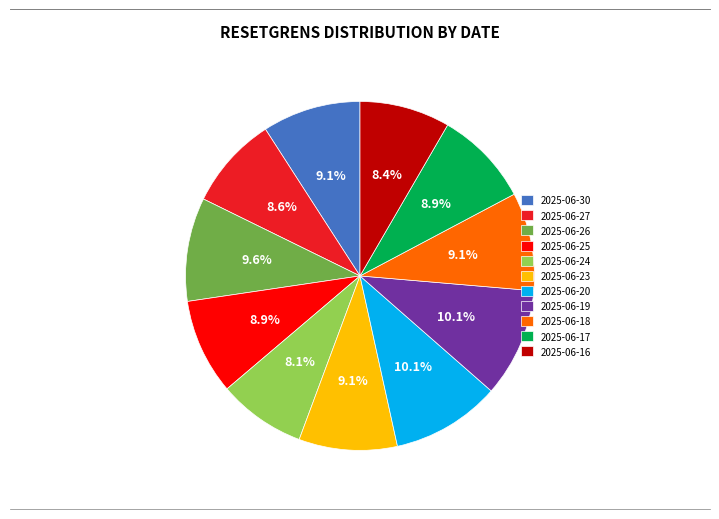

Is 2025-06-30 the majority of the pie?

No